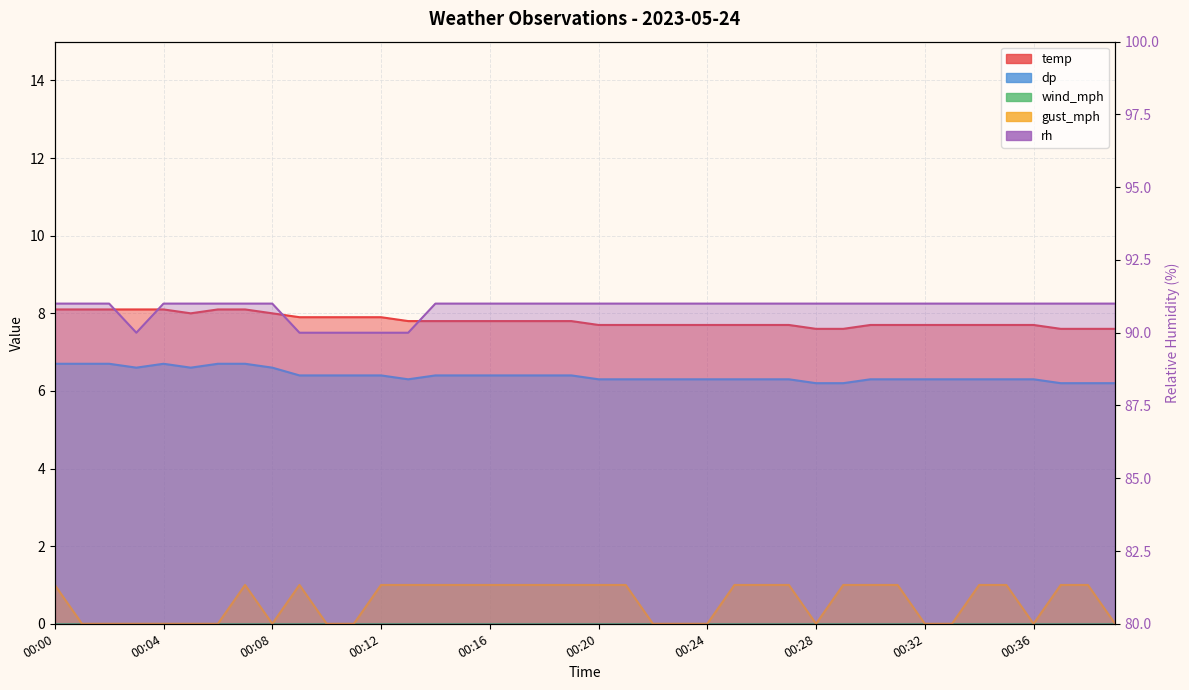

What is the value of the dp point at the 30th from the left?

6.2